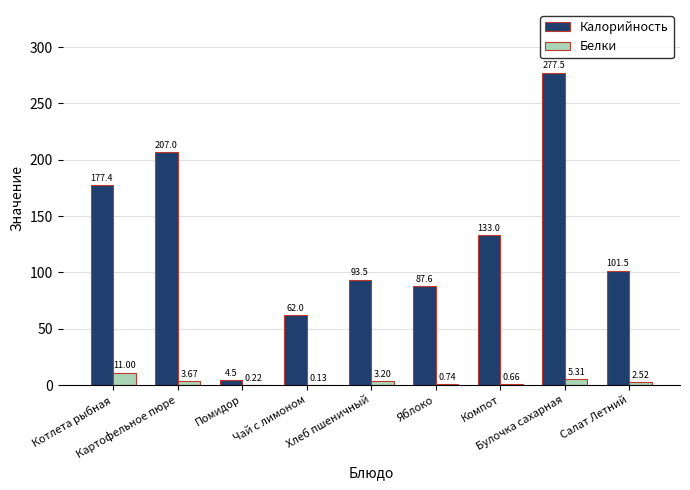

Which series has the largest total across all categories?

Калорийность